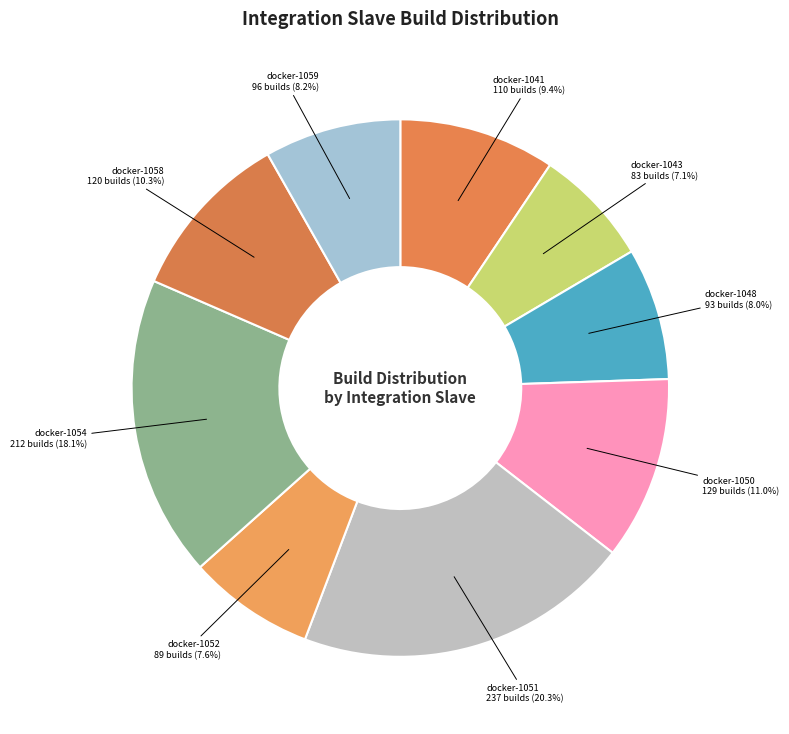

To the nearest percent, what percentage of the pie is docker-1043?

7%